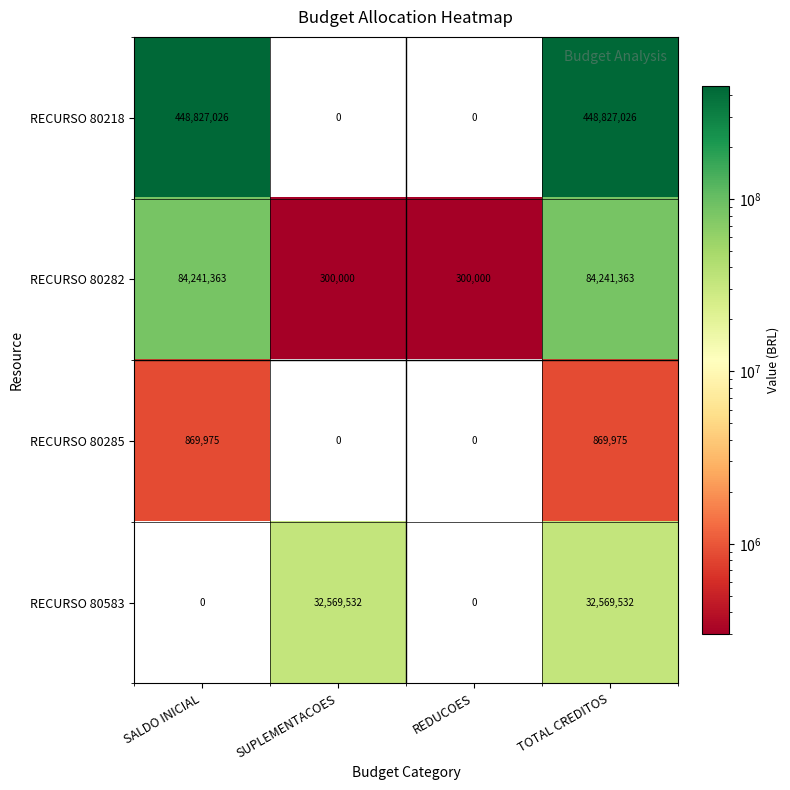

Count the number of data series in this chart.

4